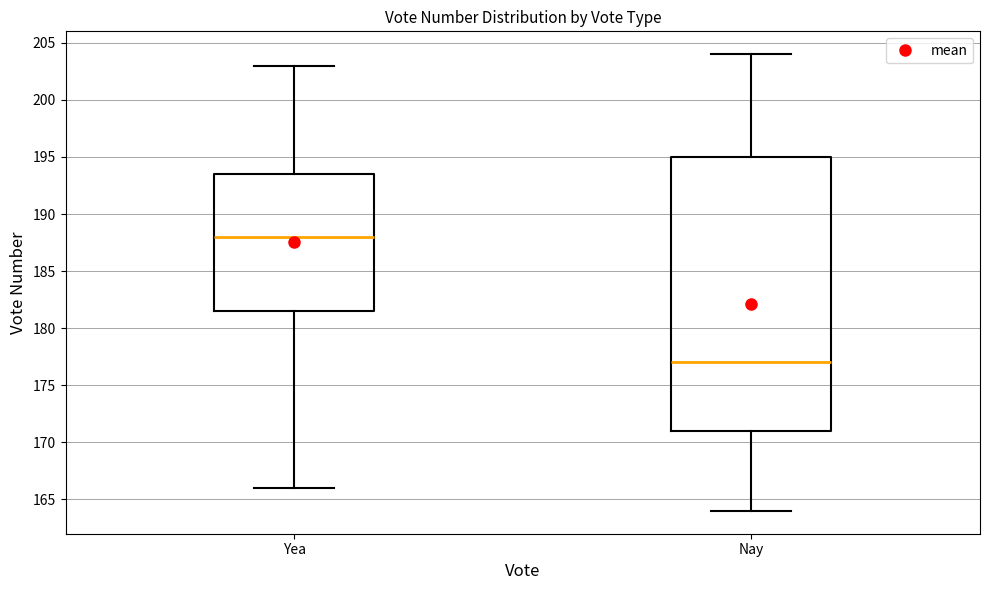

Comparing the boxes themselves (not the whiskers), which one is the tallest?

Nay